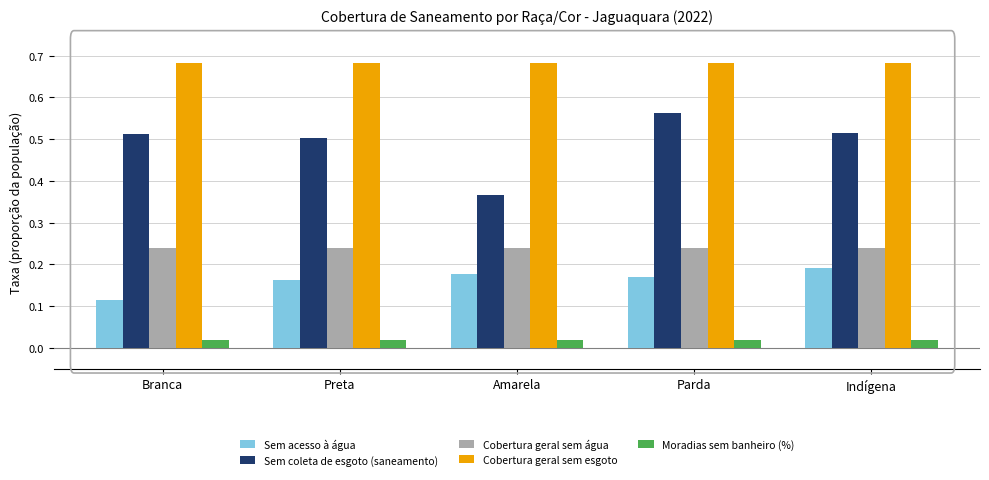

Rank the series at Preta from lowest to highest value.

Moradias sem banheiro (%), Sem acesso à água, Cobertura geral sem água, Sem coleta de esgoto (saneamento), Cobertura geral sem esgoto